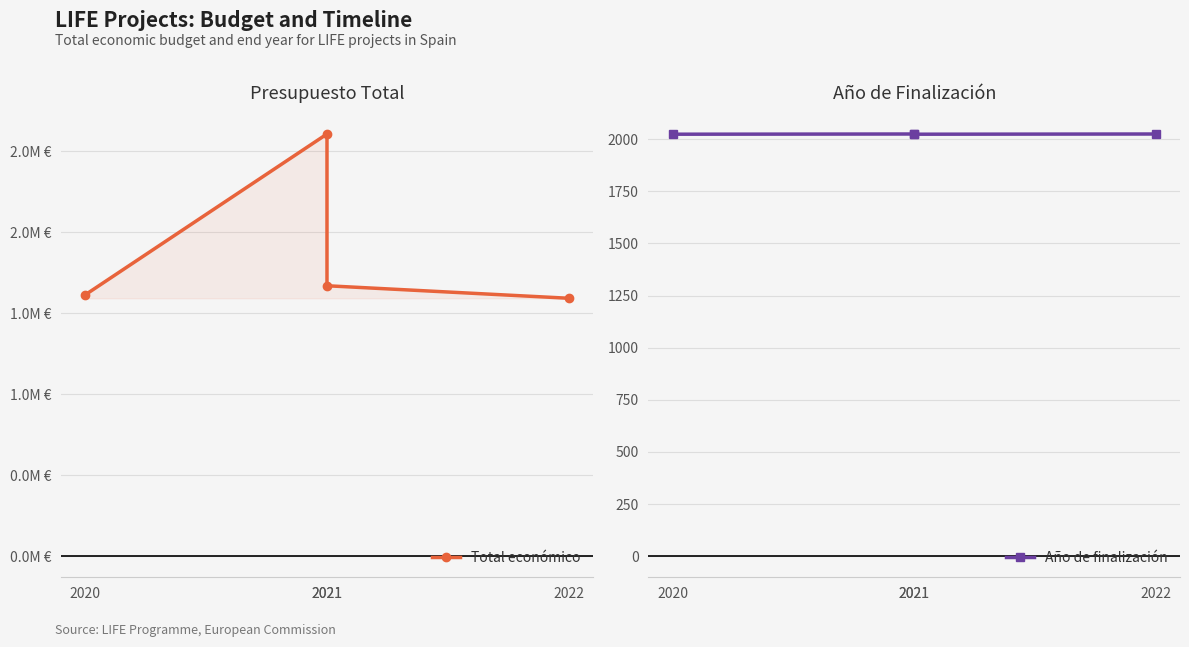

The Año de finalización series shows 944 at 2020. True or false?

False